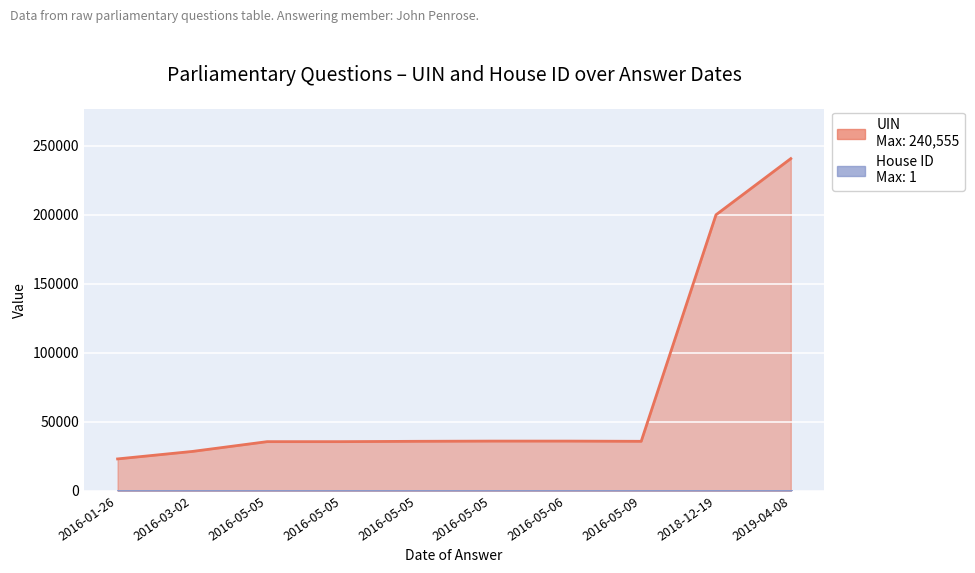

At 2016-05-05, list the series in order from largest to smallest.

UIN, House ID